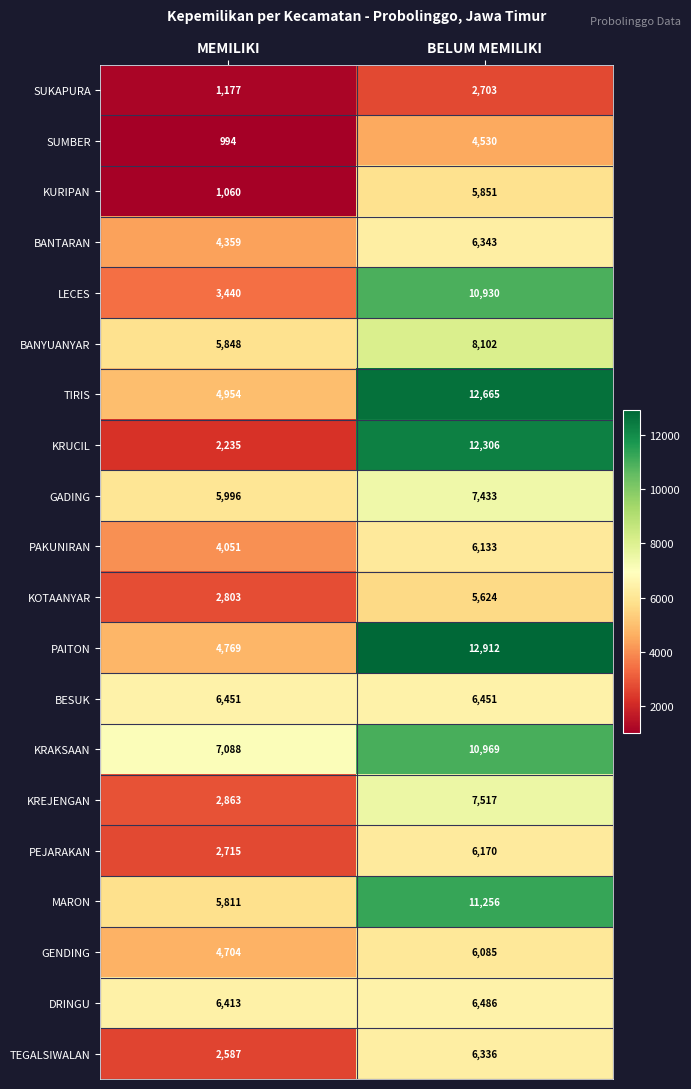

What is the sum of all DRINGU values?

12899